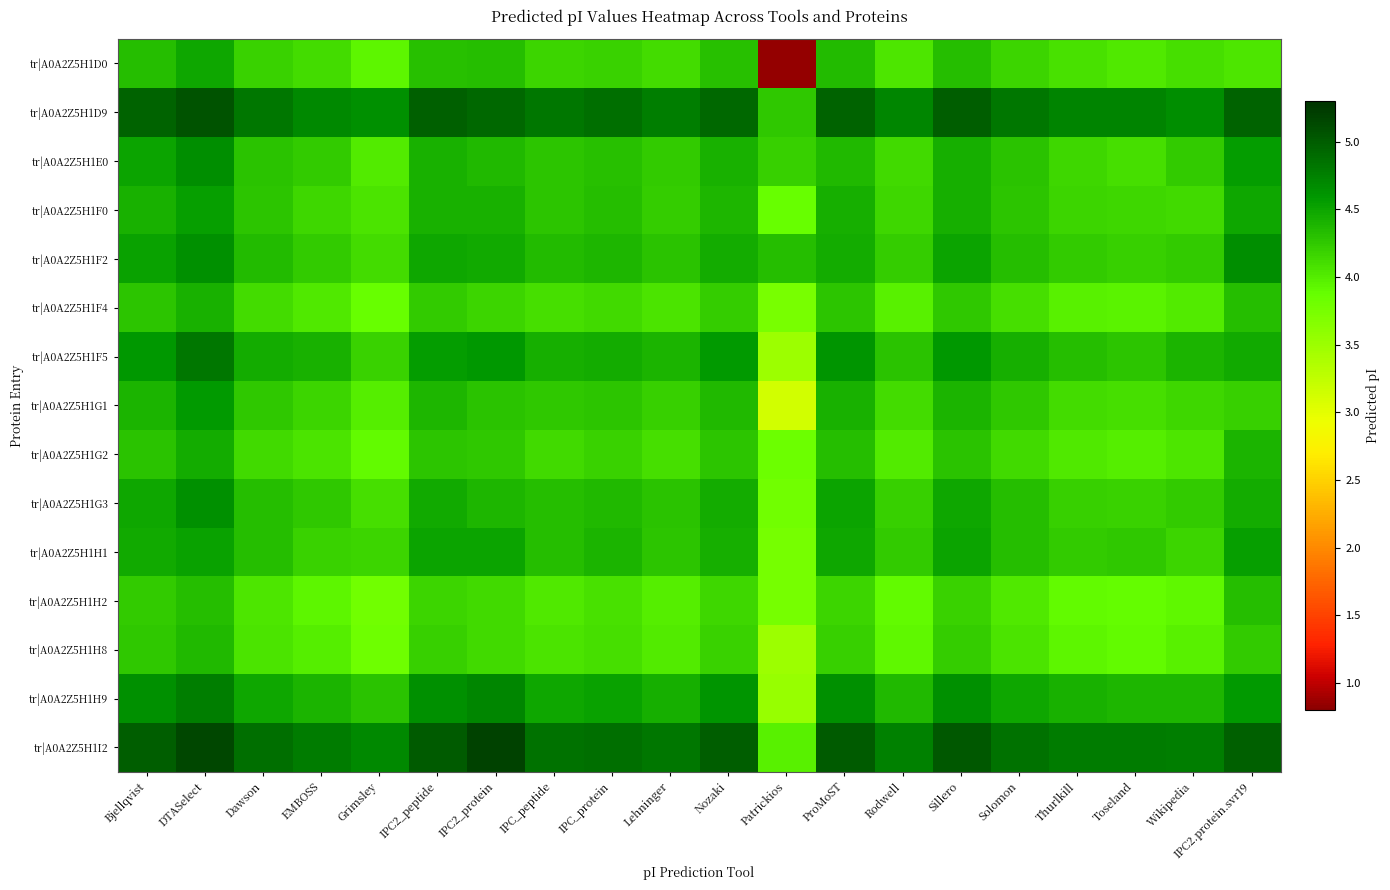

What is the total value across all series at Lehninger?

64.2